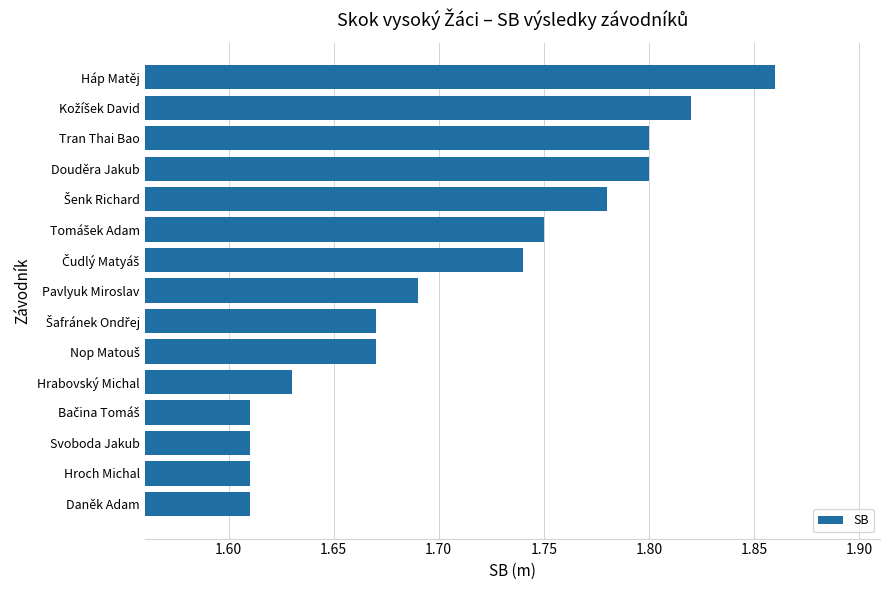

How many values are between 1 and 2?

15